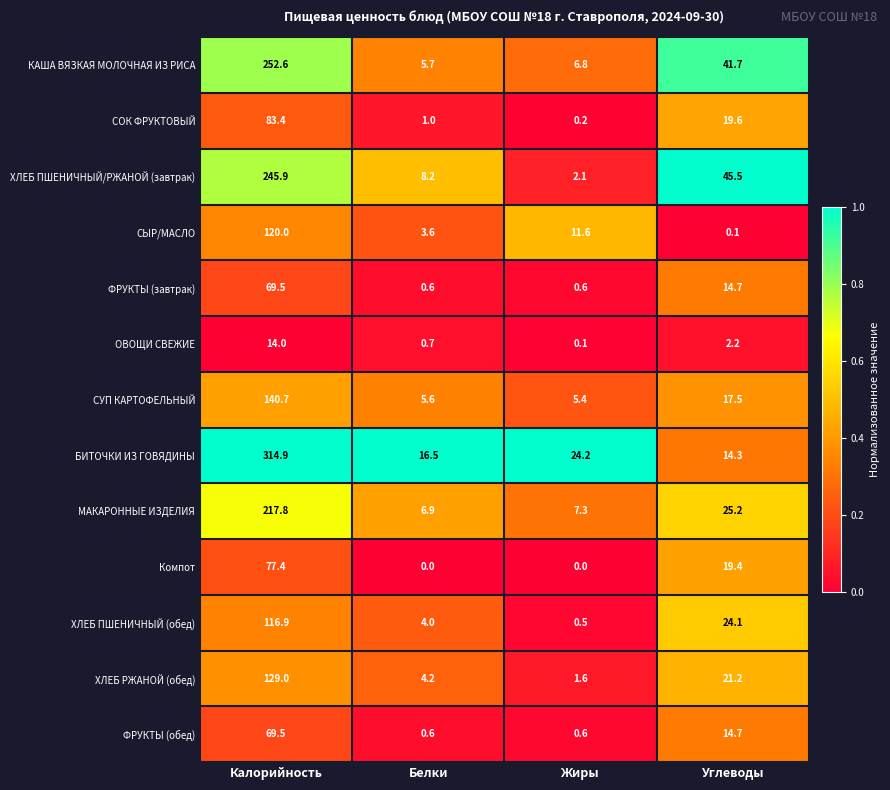

Which series has the largest total across all categories?

БИТОЧКИ ИЗ ГОВЯДИНЫ